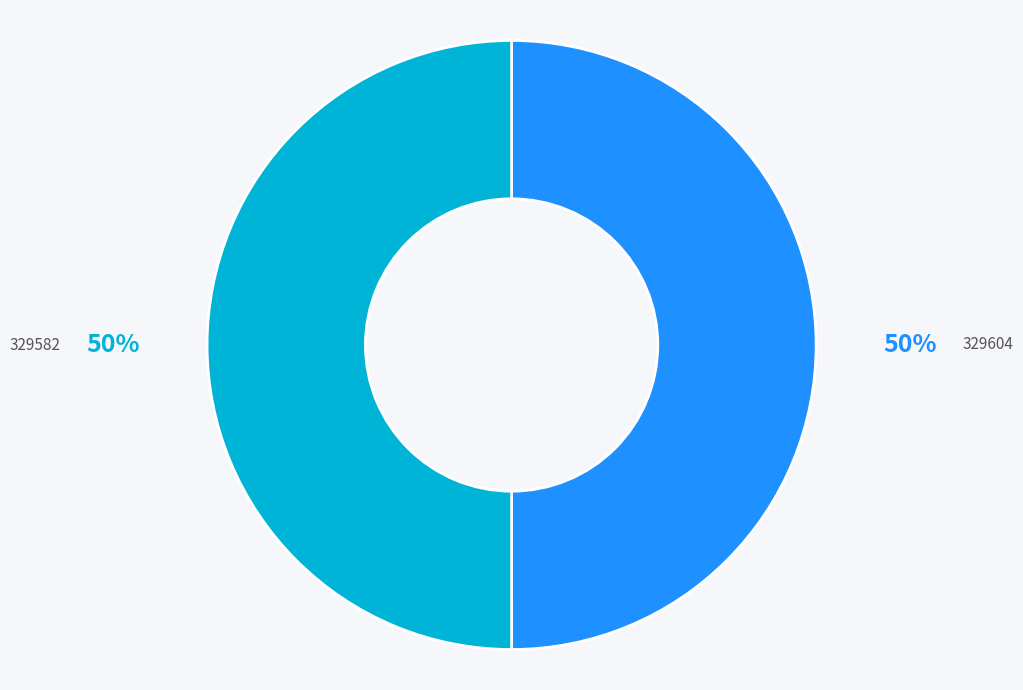

To the nearest percent, what is the combined percentage of 329604 and 329582?

100%